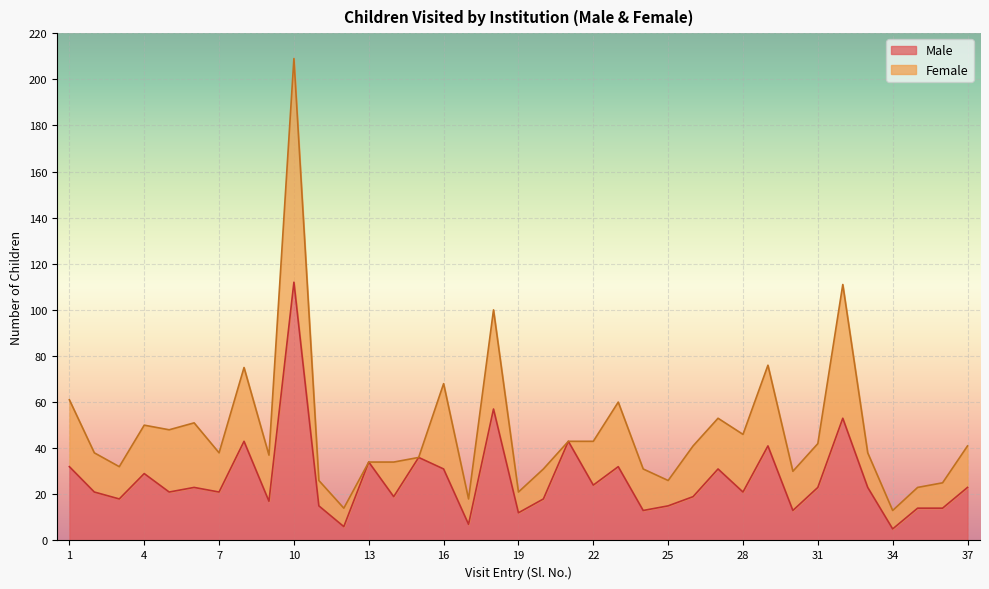

Rank the categories by value from lowest to highest.

34, 12, 17, 19, 24, 30, 35, 36, 11, 25, 9, 3, 20, 14, 26, 2, 5, 7, 28, 6, 31, 33, 37, 22, 4, 16, 27, 1, 23, 13, 15, 29, 8, 21, 32, 18, 10